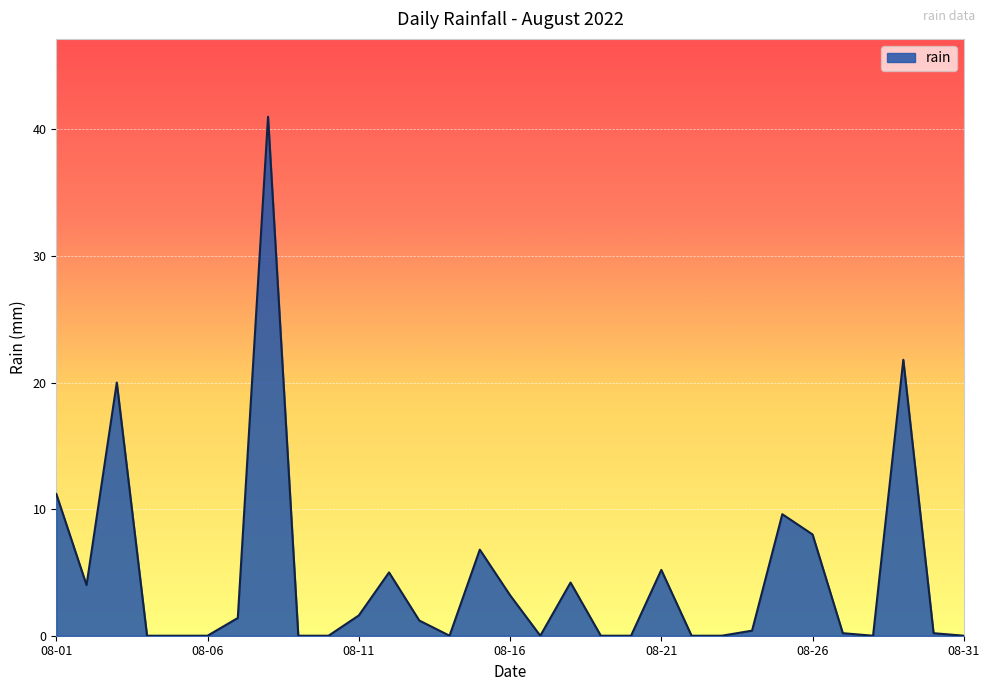

What is the greatest value displayed?

41.0